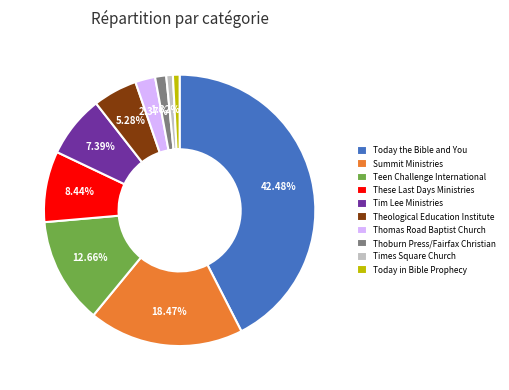

What is the largest slice in the pie chart?

Today the Bible and You